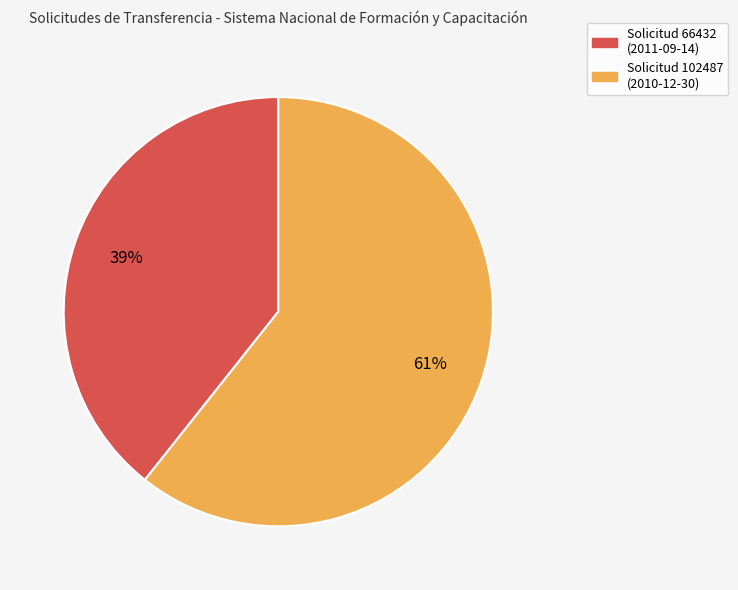

Which slice is the smallest?

Solicitud 66432 (2011-09-14)